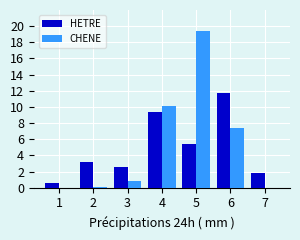

What is the maximum value for CHENE?

19.5